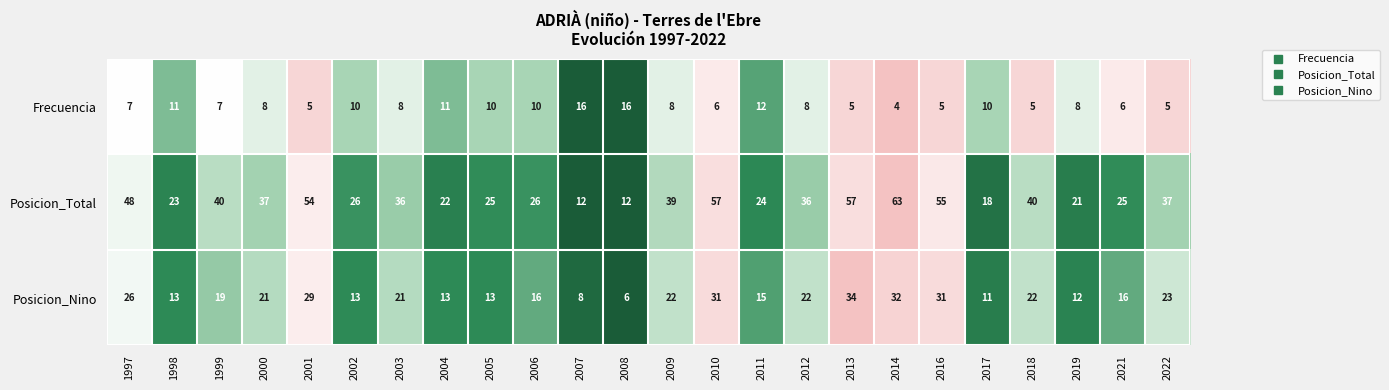

What is the spread (max minus min) of values at 2021?

19